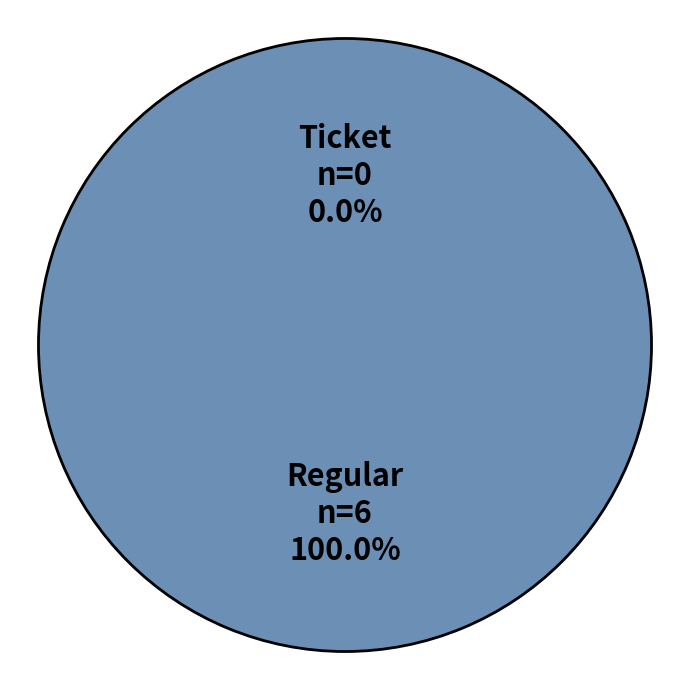

What is the smallest slice in the pie chart?

Ticket